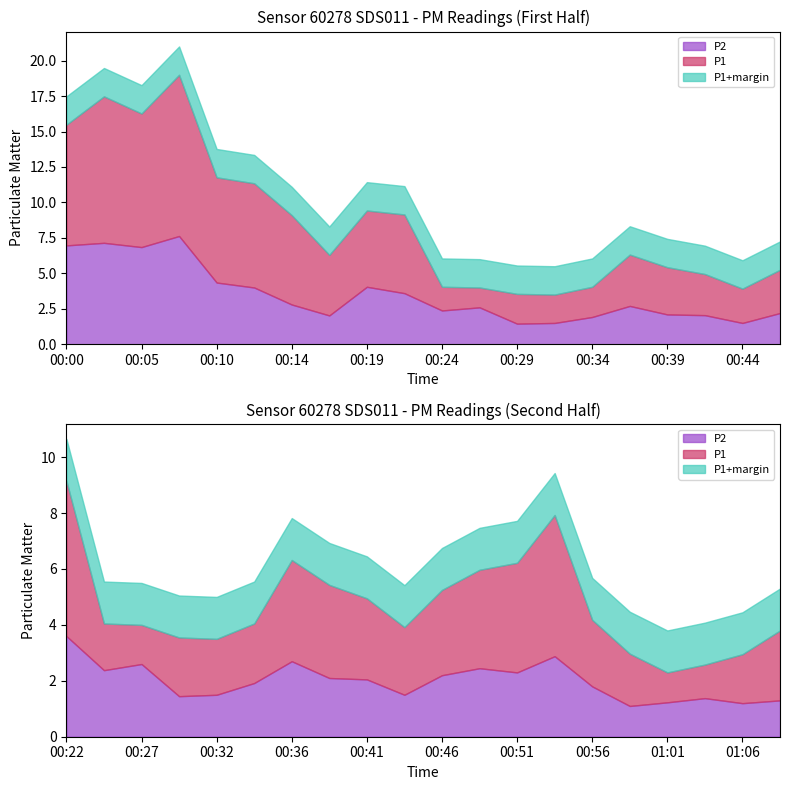

At which label is P1 closest to 11?

00:12